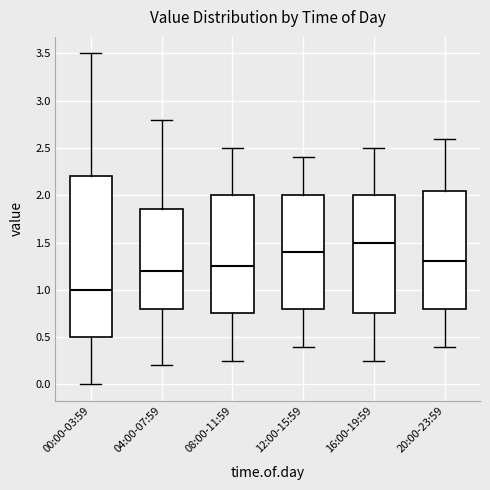

Which box is the tallest, from its lower edge to its upper edge?

00:00-03:59